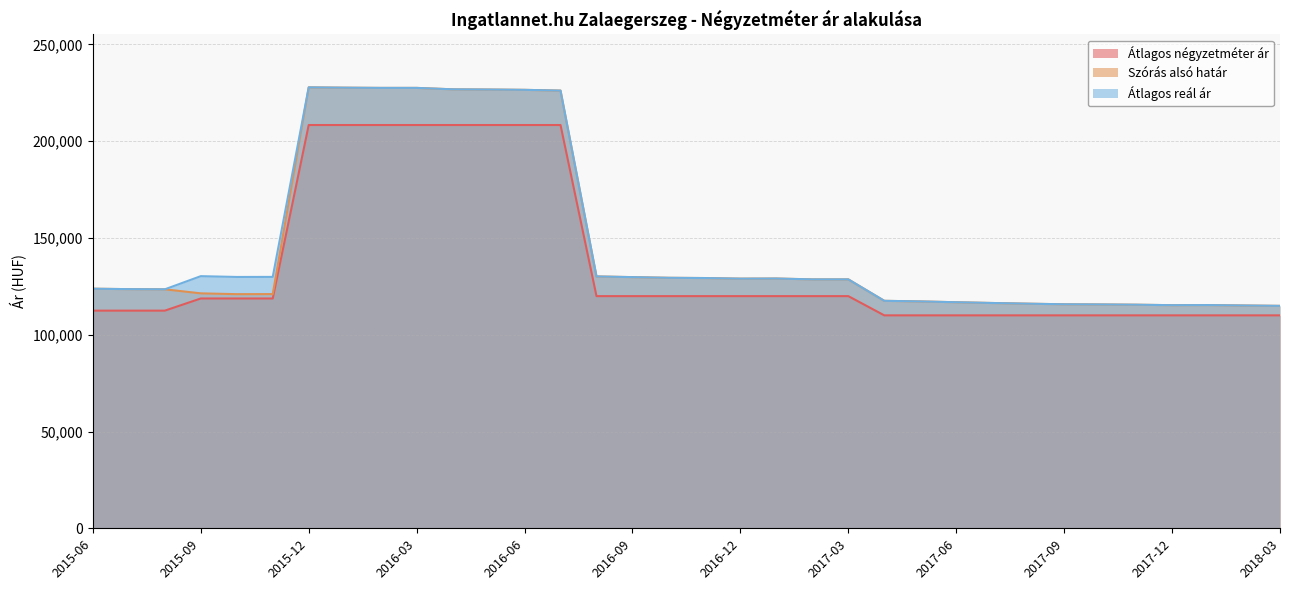

What is the label of the 24th point from the left?

2017-05